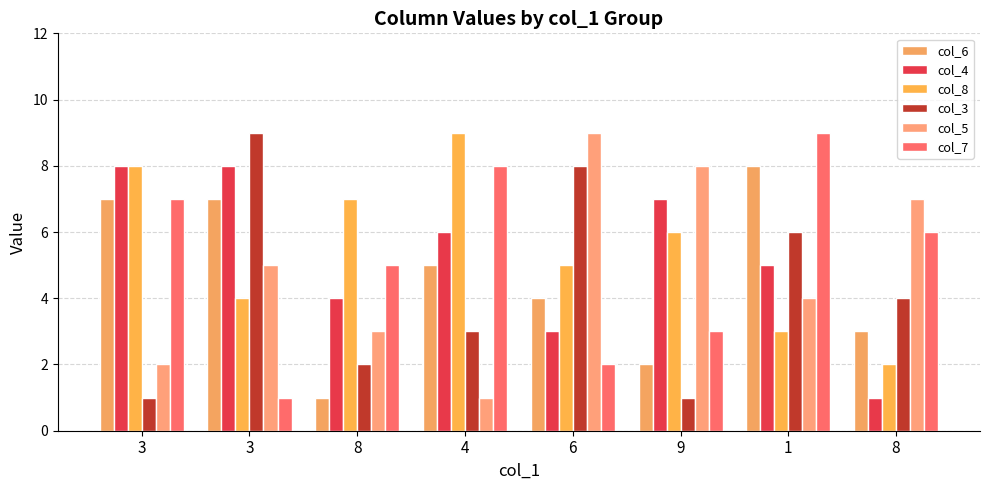

Is it true that col_5 equals 1 at 1?

False